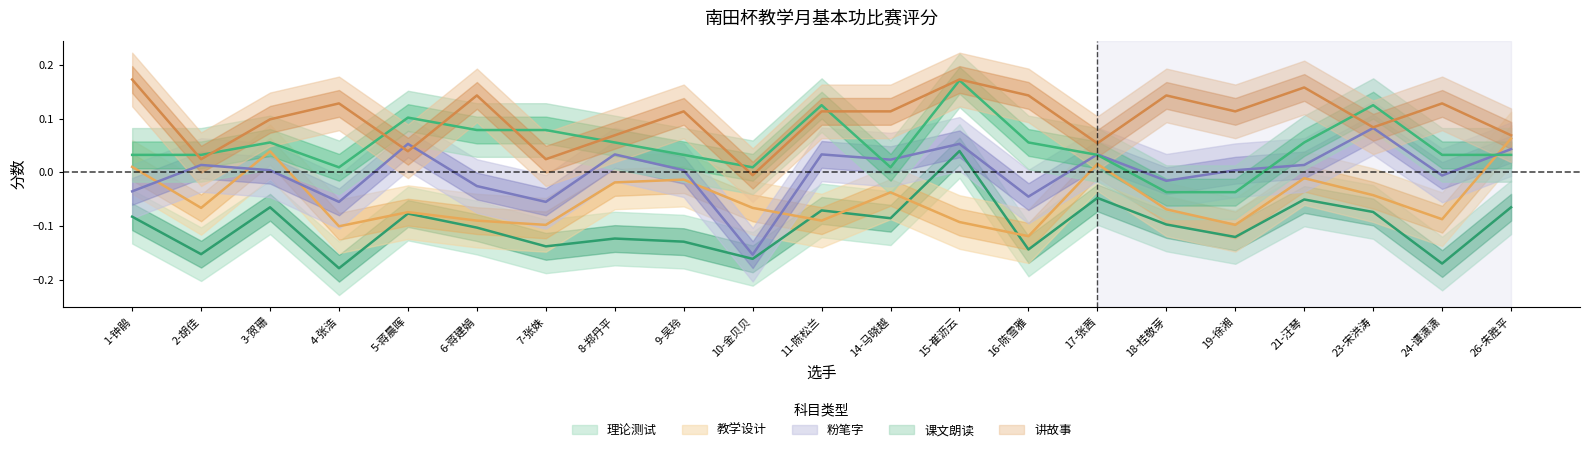

At which category is the sum across all series the highest?

15-崔沥云